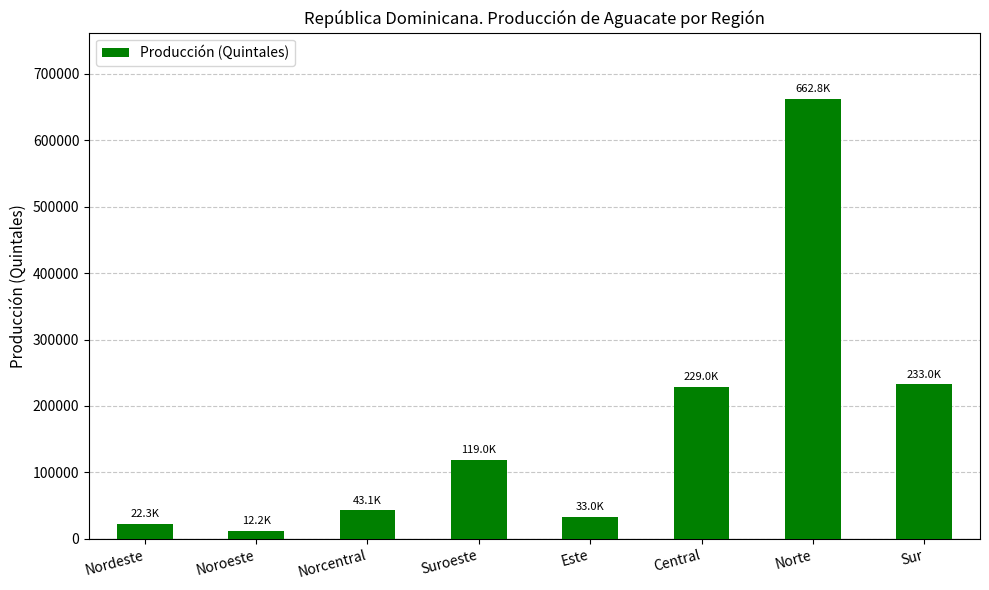

What is the approximate value at Sur?

232974.7